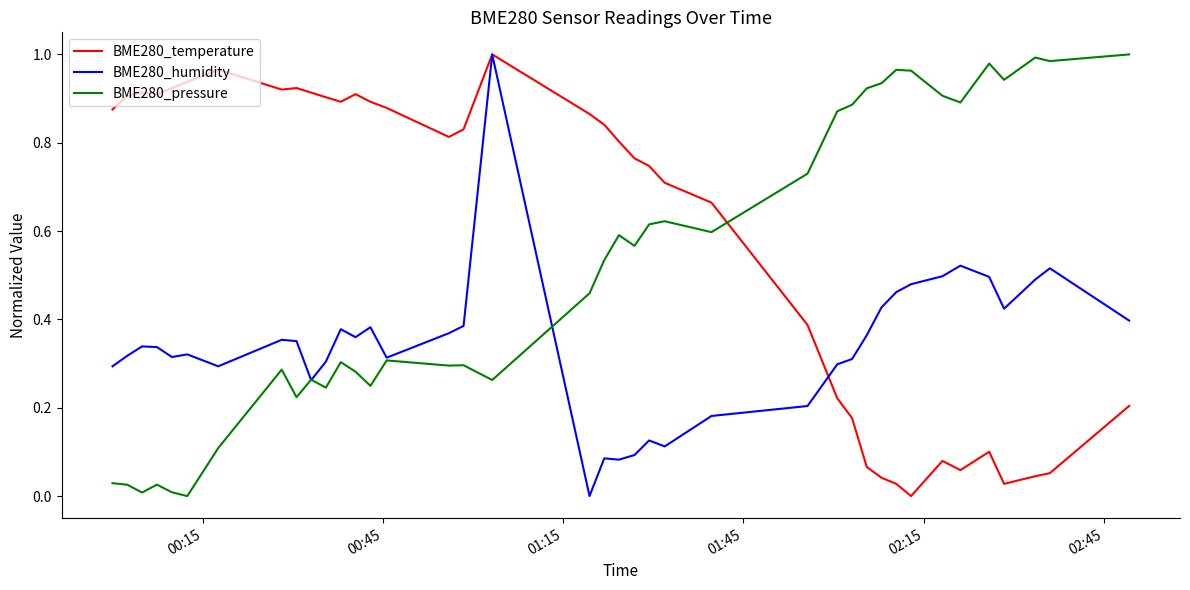

Count the number of data series in this chart.

3